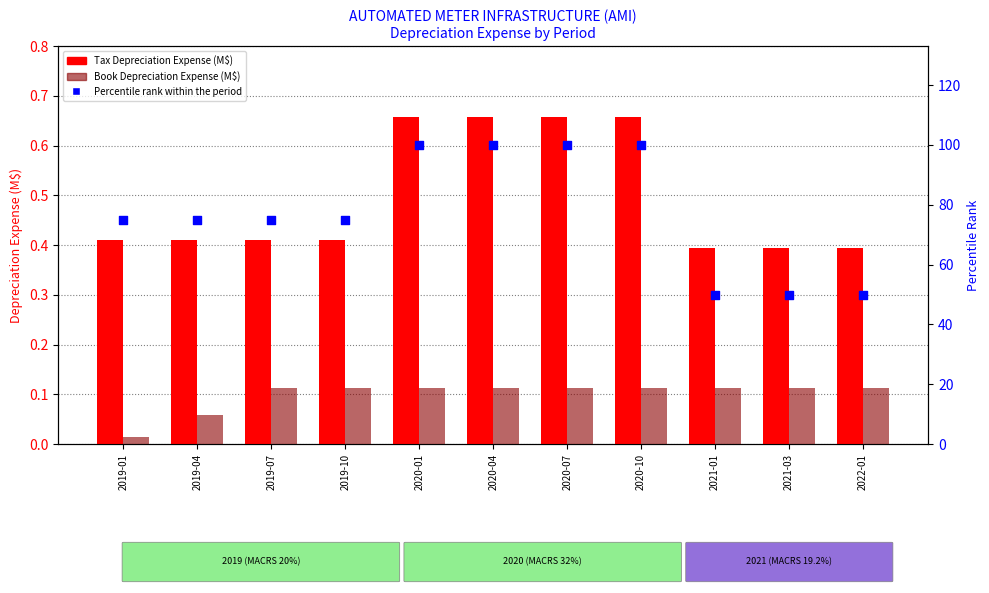

Which series reaches the maximum Y coordinate?

Percentile rank within the period